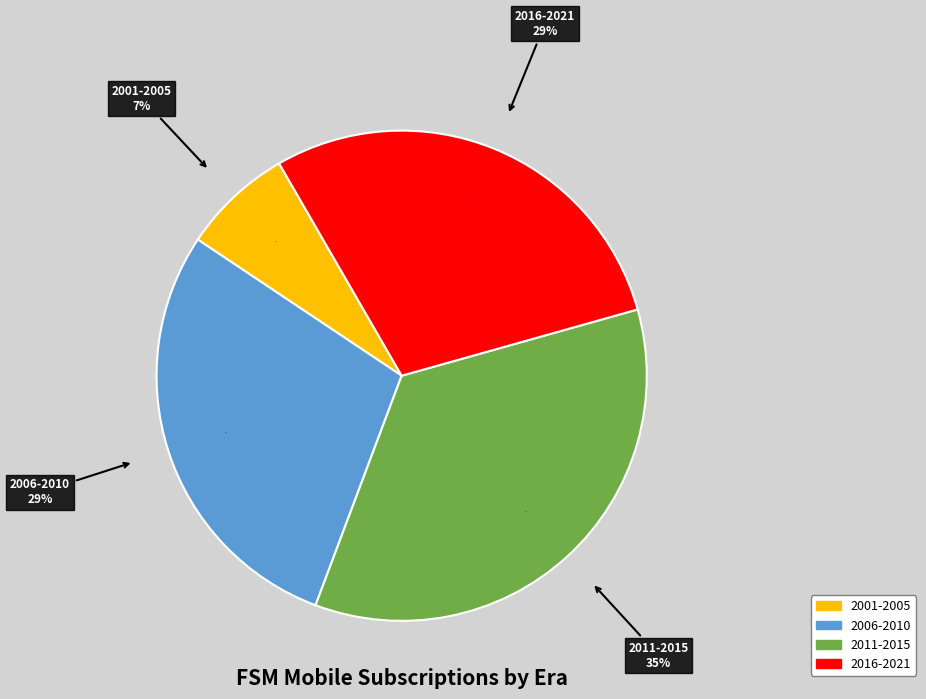

Does any single category account for the majority?

No